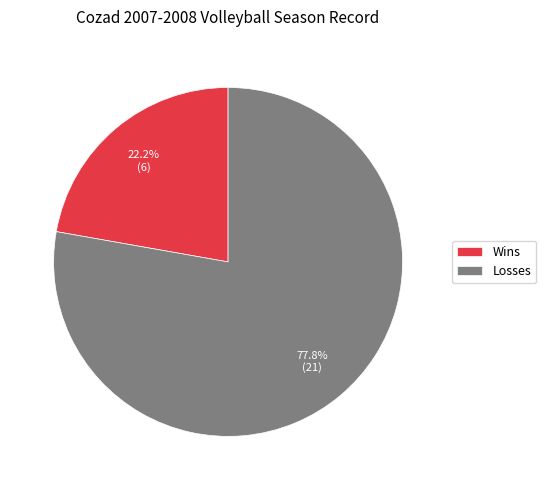

Is there a majority slice in this chart?

Yes